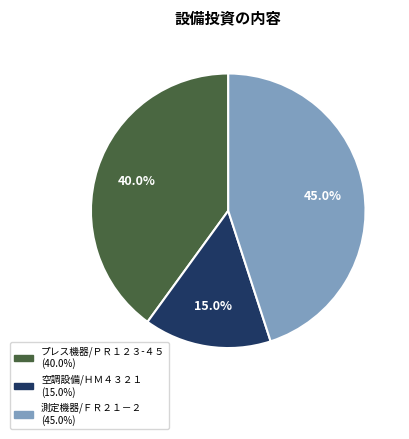

Is the sum of プレス機器/ＰＲ１２３-４５ and 測定機器/ＦＲ２１－２ greater than half?

Yes